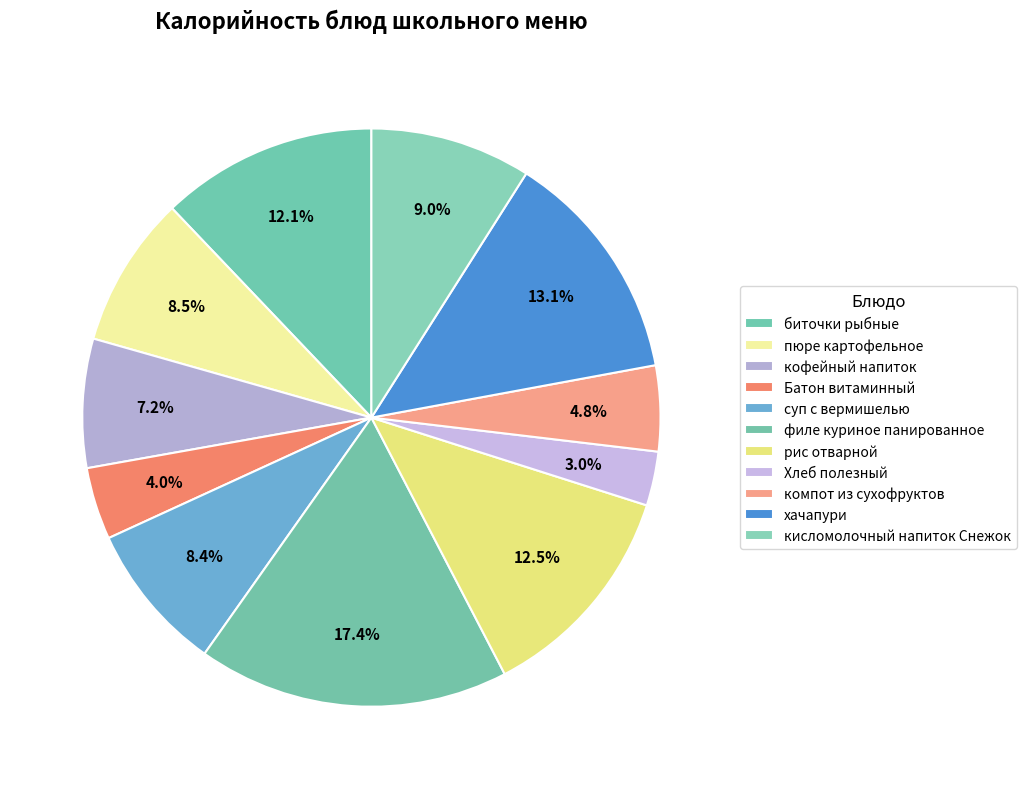

Which slice is the largest?

филе куриное панированное